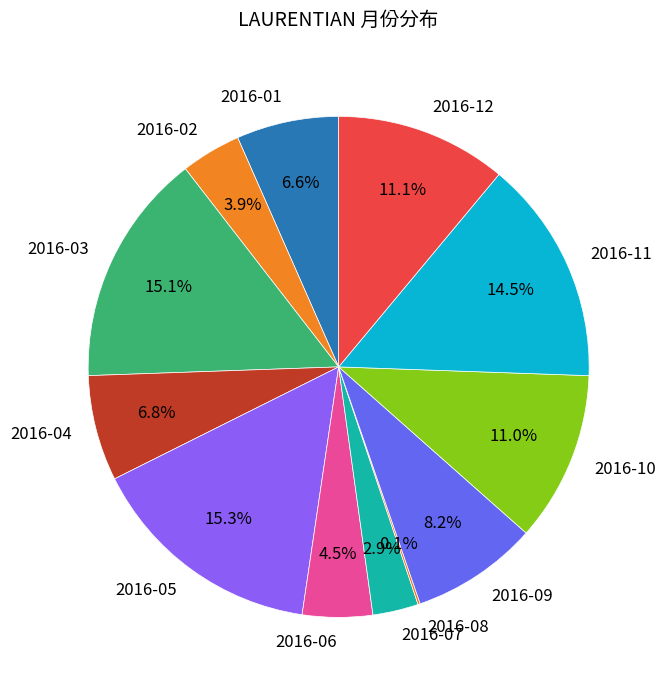

What is the ratio of the value at 2016-02 to the value at 2016-10?

0.4